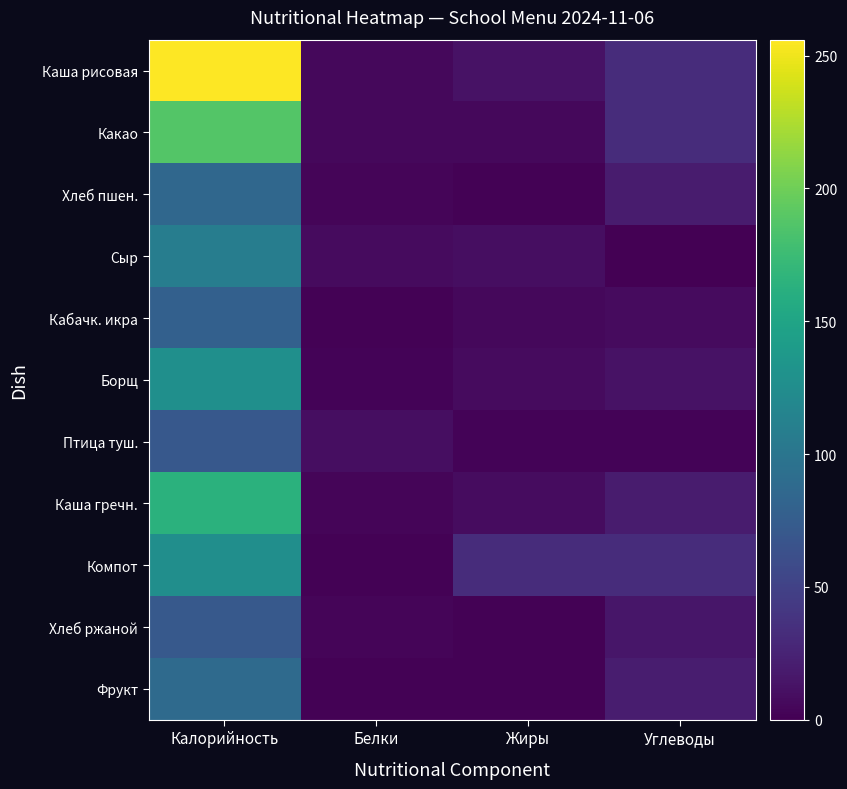

At how many categories does at least one series exceed 105?

1